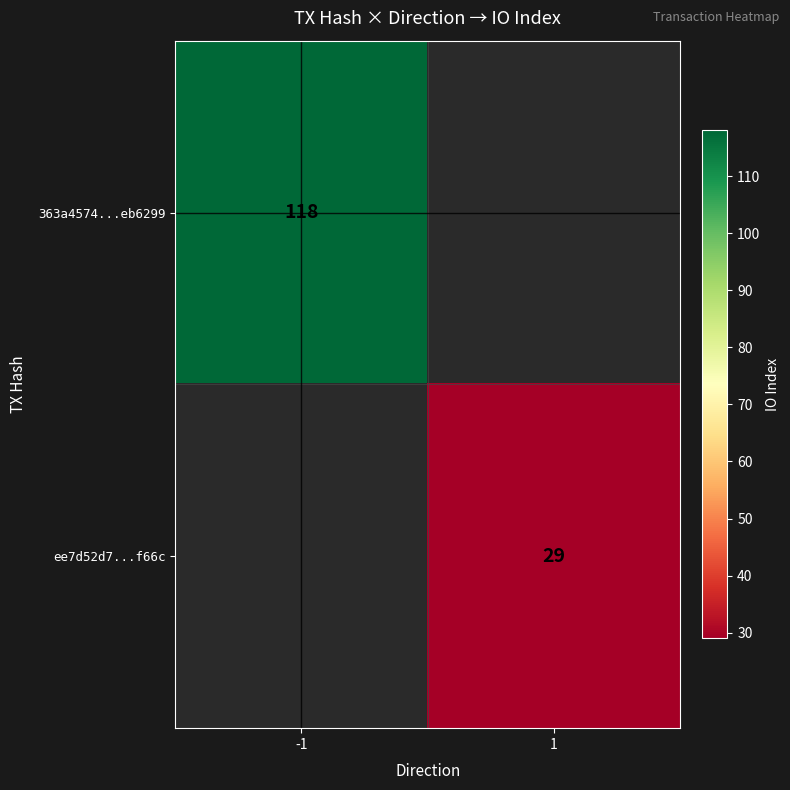

The ee7d52d7...f66c series shows 43 at 1. True or false?

False